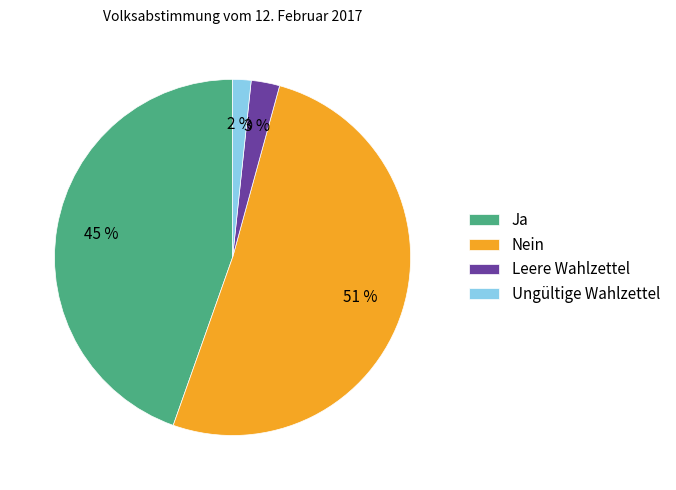

Do Ungültige Wahlzettel and Nein together represent more than half of the pie?

Yes